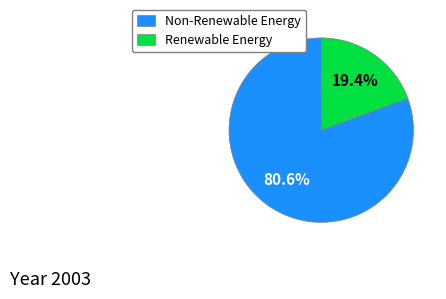

What is the largest slice in the pie chart?

Non-Renewable Energy